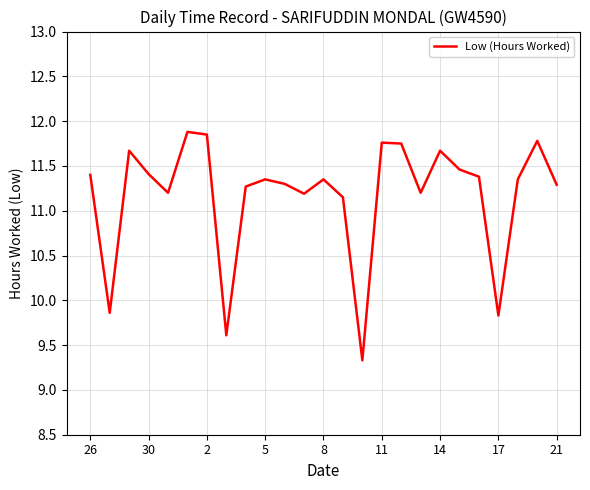

What is the minimum value shown in the chart?

9.3